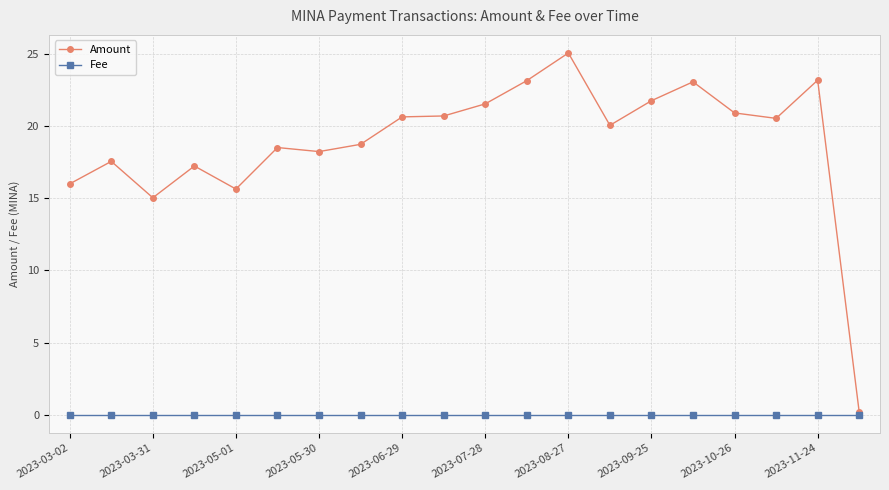

Count the number of categories in the chart.

20